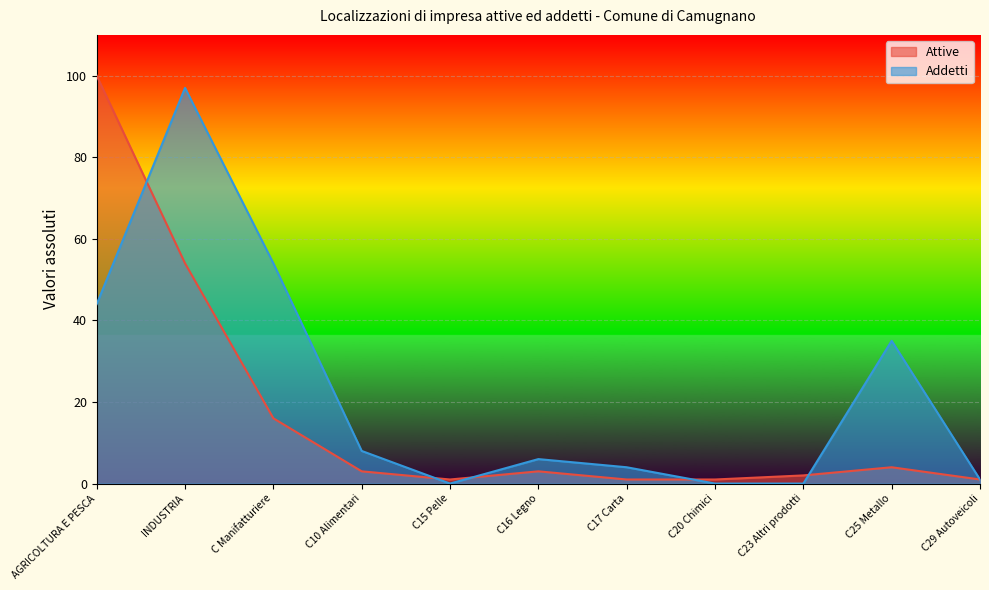

What is the value of the Attive point at the 2nd from the left?

54